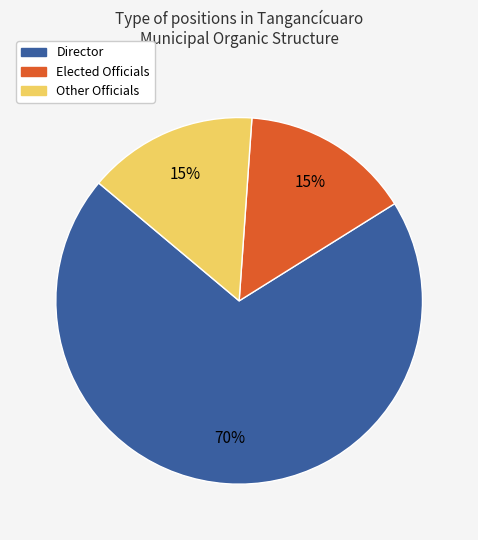

To the nearest percent, what is the average slice percentage?

33%